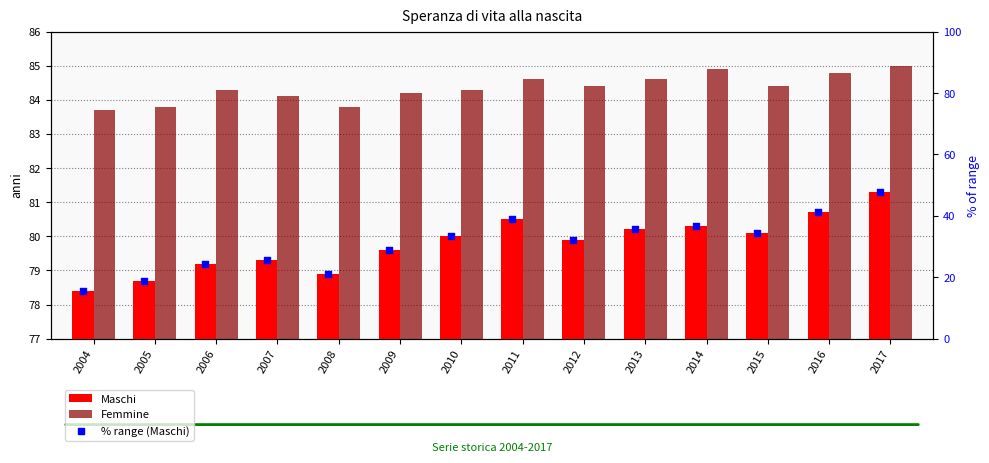

Which series has the widest spread of Y values?

% range (Maschi)